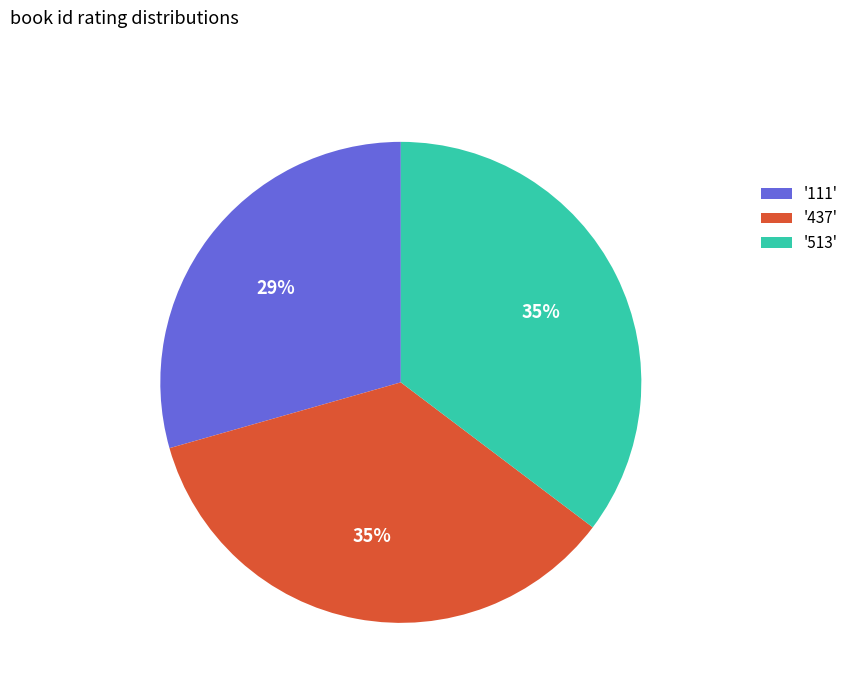

How many segments does this pie chart have?

3